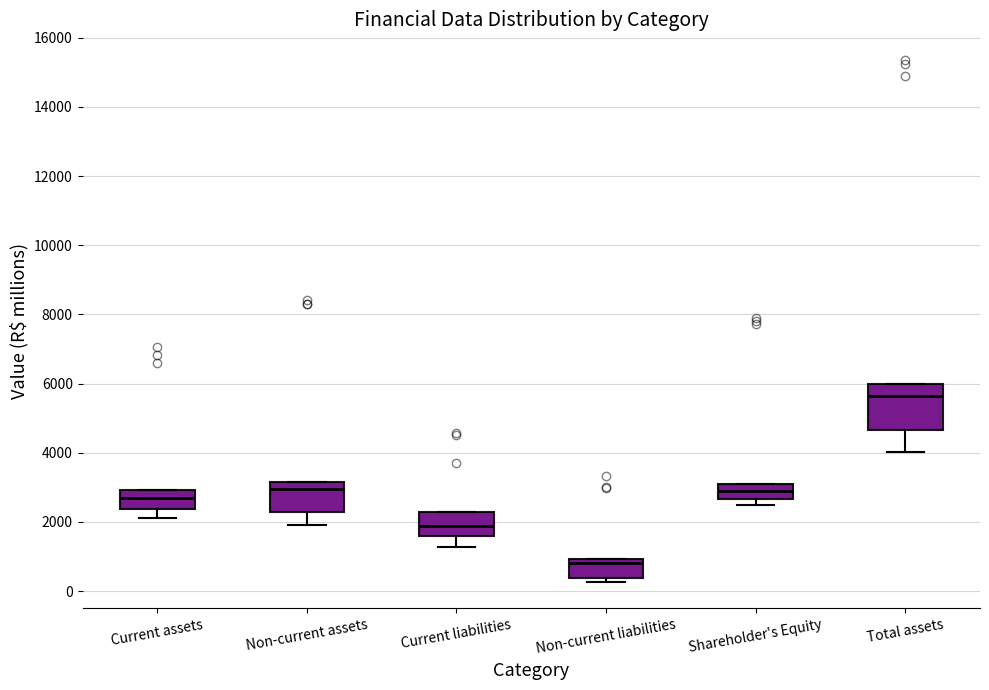

Which box's median line is the lowest?

Non-current liabilities